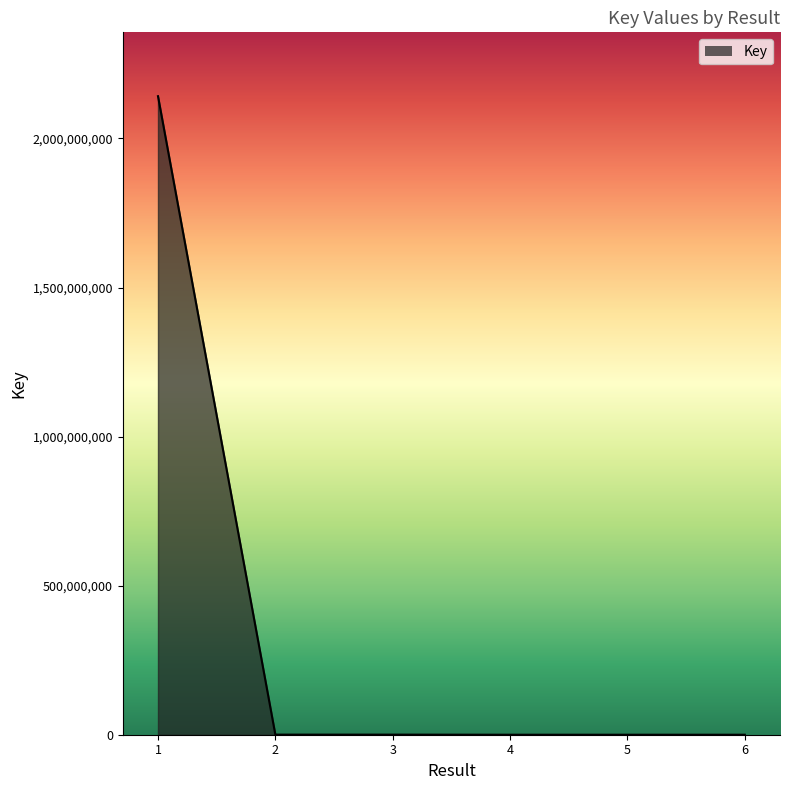

How many values are below 312190?

3